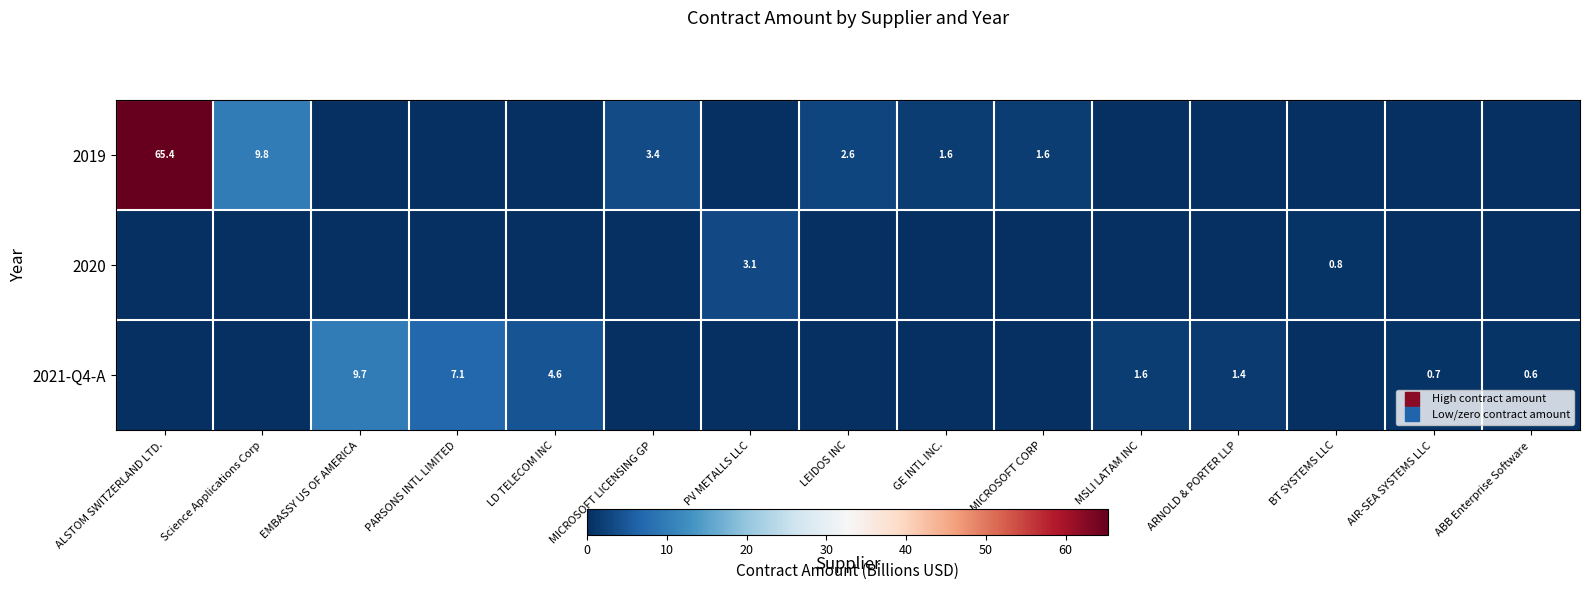

Is it true that 2019 equals -30.1 at BT SYSTEMS LLC?

False